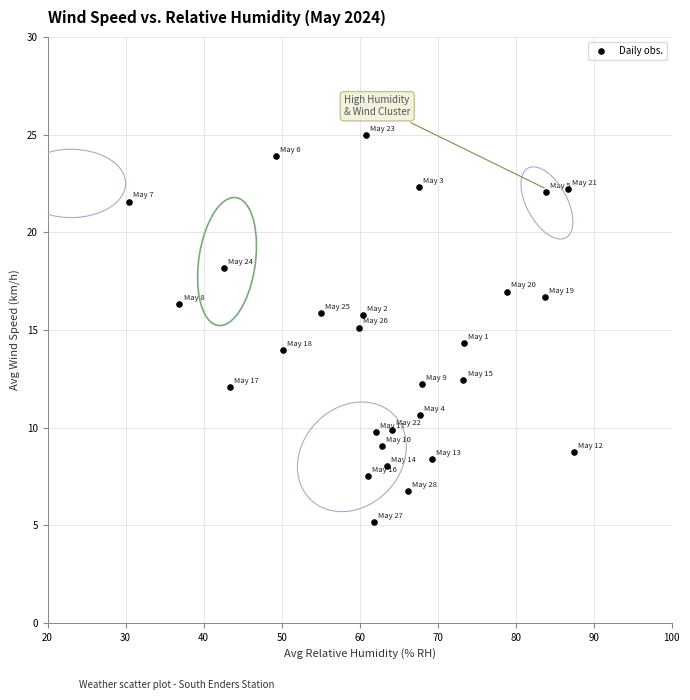

What is the range of X values (max minus min)?

57.1